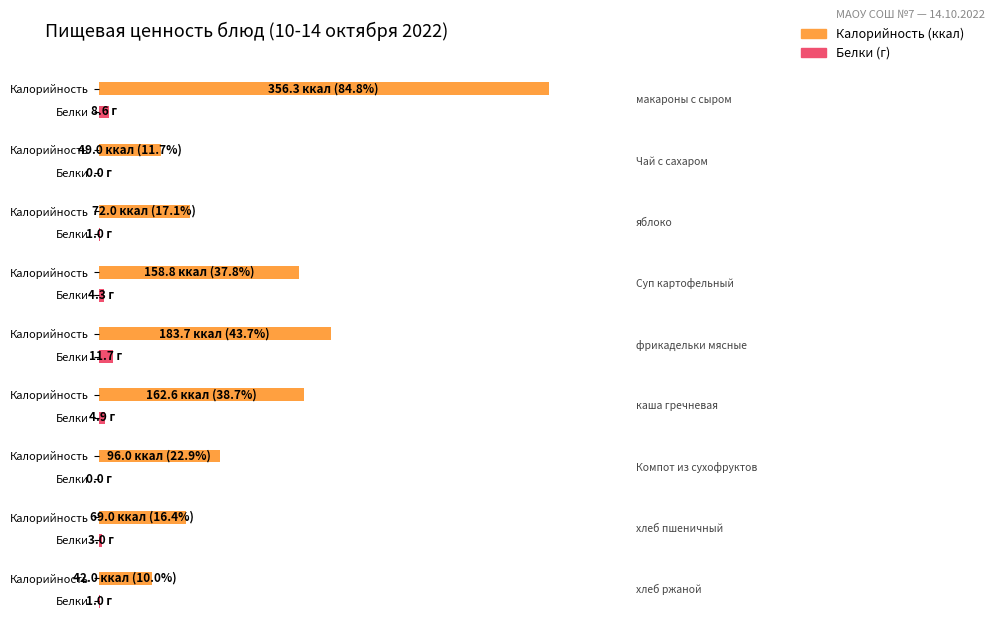

Between каша гречневая and хлеб ржаной, which series saw the biggest shift?

Калорийность